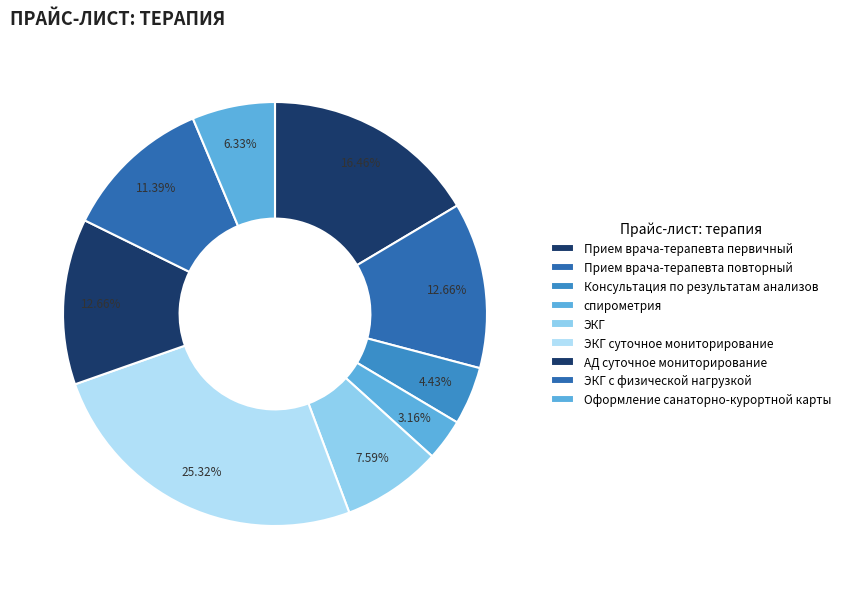

How many segments does this pie chart have?

9